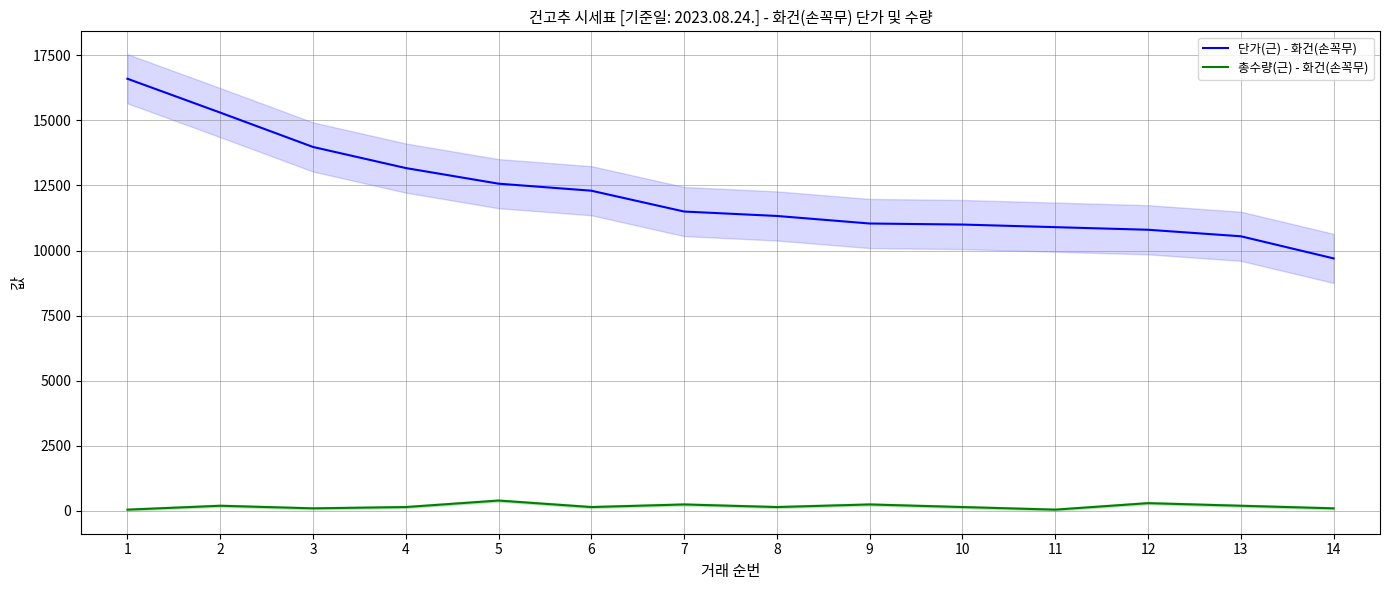

List the series in order of their overall mean, highest first.

단가(근) - 화건(손꼭무), 총수량(근) - 화건(손꼭무)